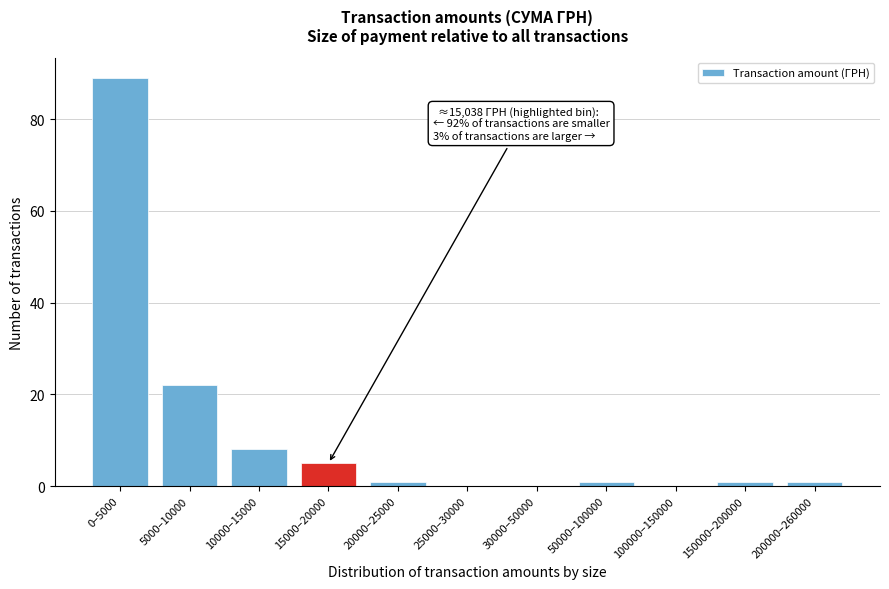

Reading left to right, list all the values displayed in this chart.

0–5000=89	5000–10000=22	10000–15000=8	15000–20000=5	20000–25000=1	25000–30000=0	30000–50000=0	50000–100000=1	100000–150000=0	150000–200000=1	200000–260000=1